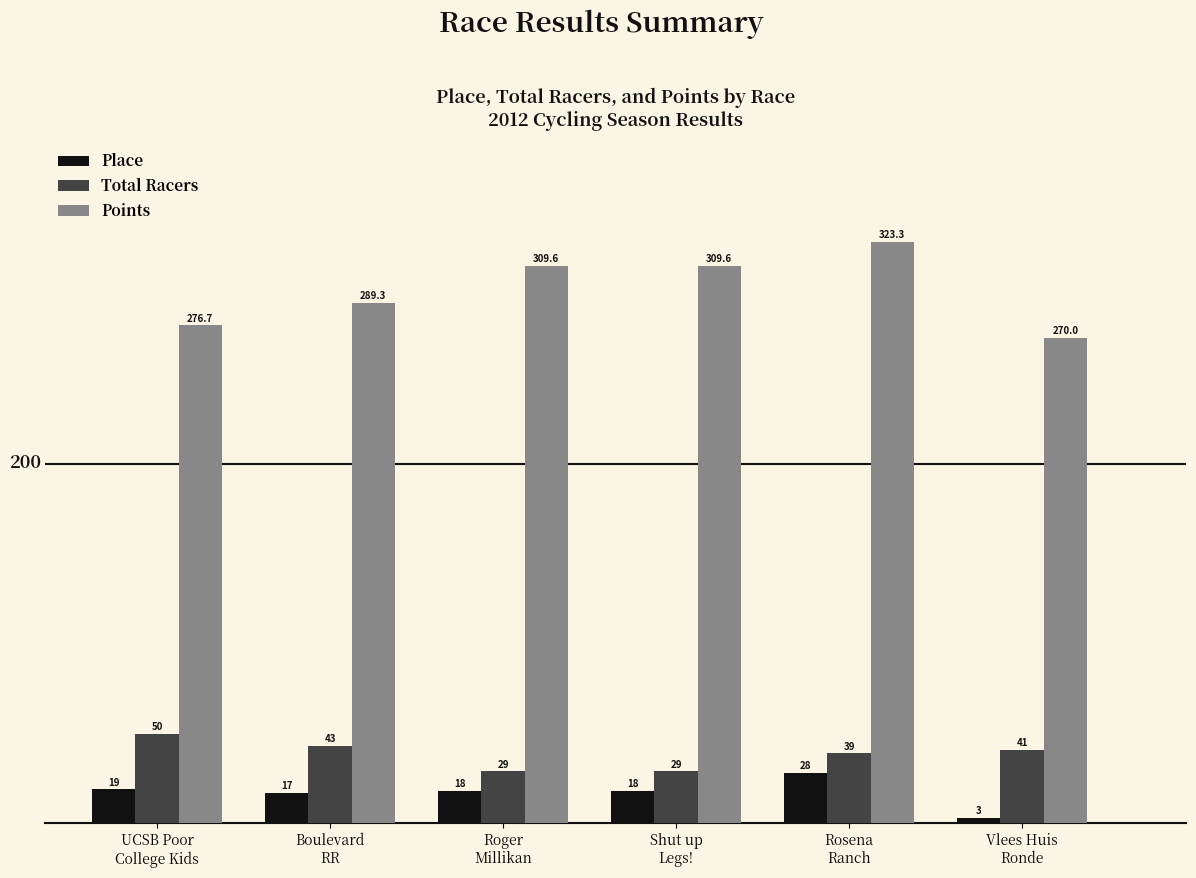

How many values in the Points series exceed 309?

3